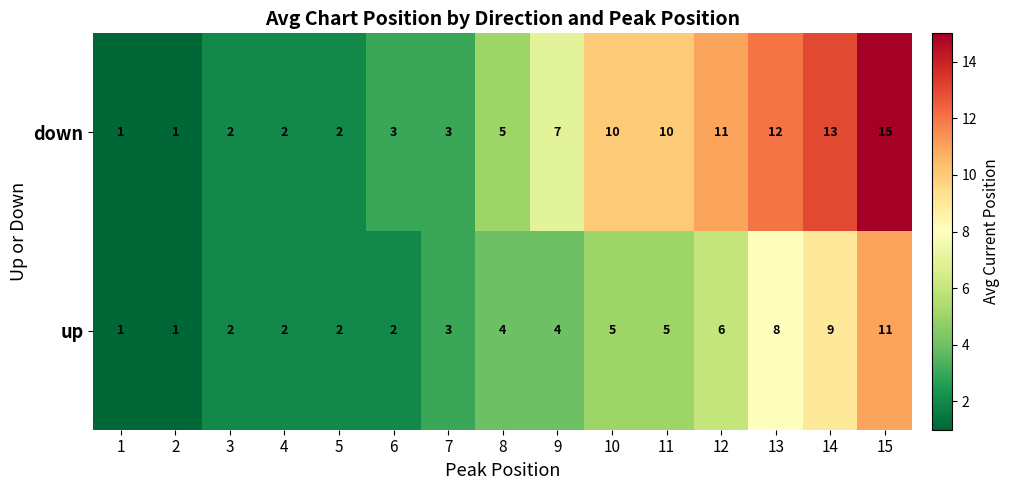

What is the maximum value for up?

11